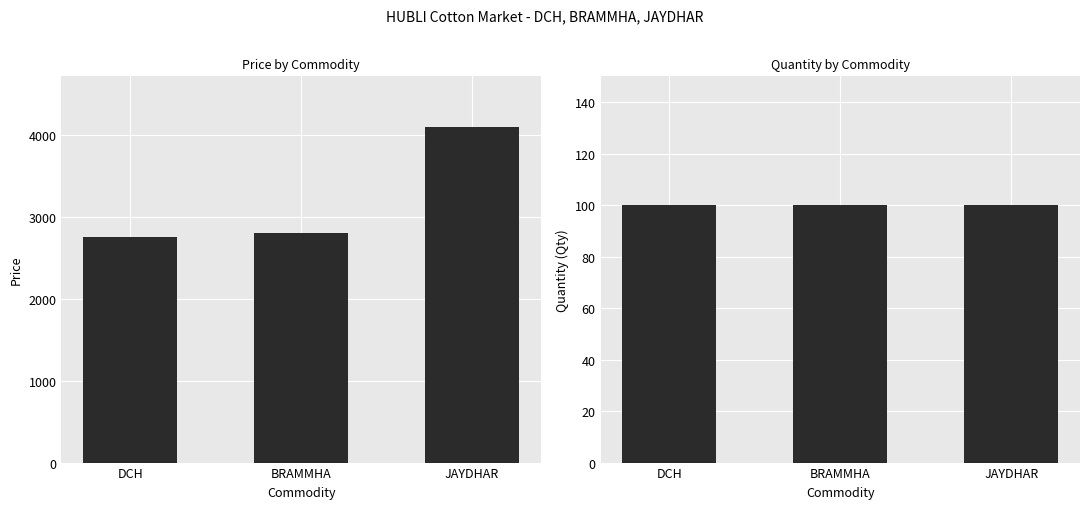

What is the label of the 1st bar from the left?

DCH